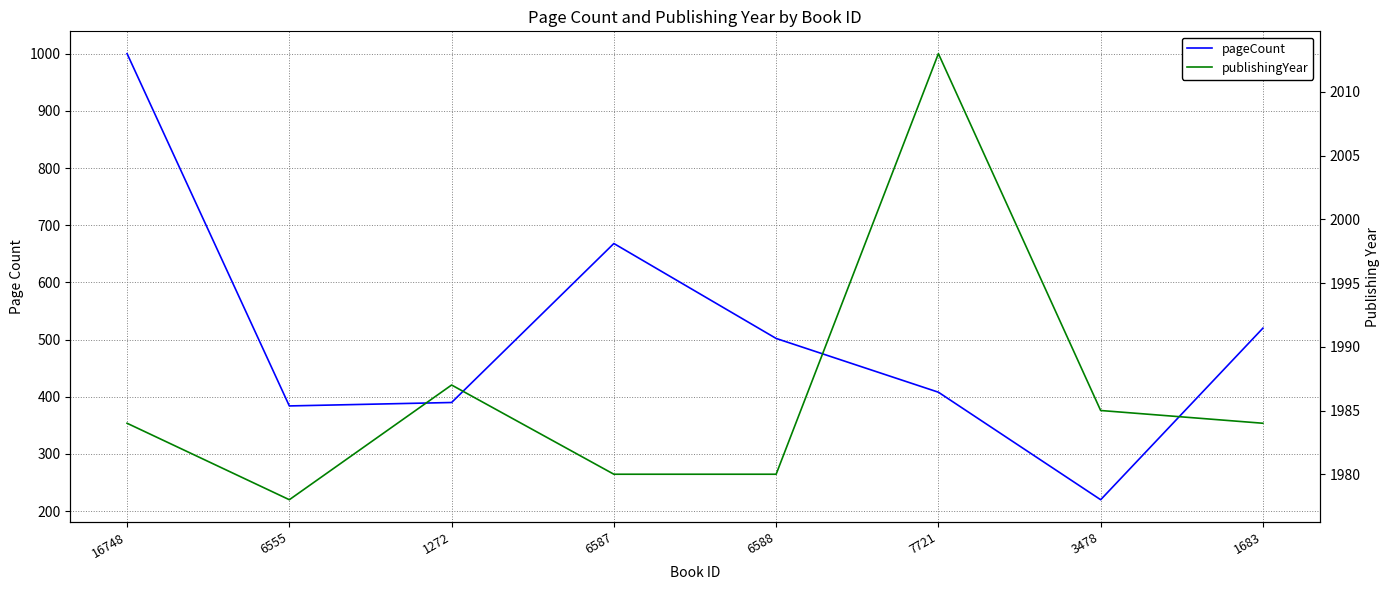

In pageCount, how many points are lower than both neighbors (excluding endpoints)?

2